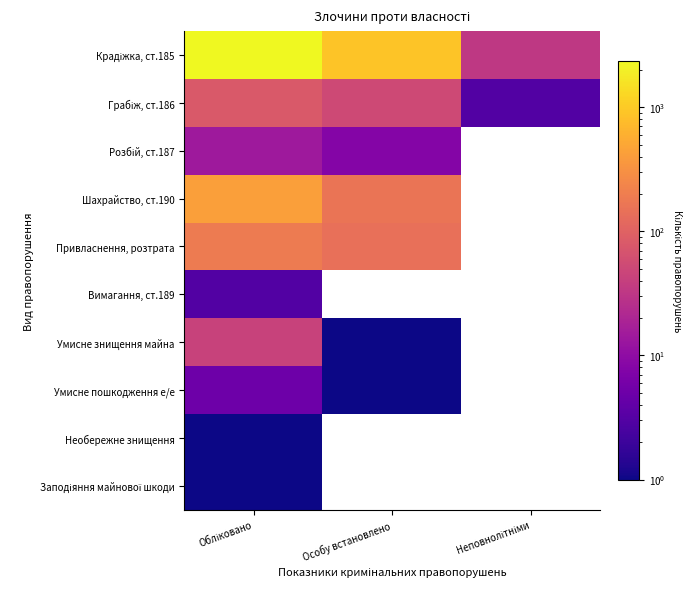

Rank the series by their average value, from lowest to highest.

Грабіж, ст.186, Розбій, ст.187, Шахрайство, ст.190, Привласнення, розтрата, Вимагання, ст.189, Умисне знищення майна, Умисне пошкодження е/е, Необережне знищення, Заподіяння майнової шкоди, Крадіжка, ст.185